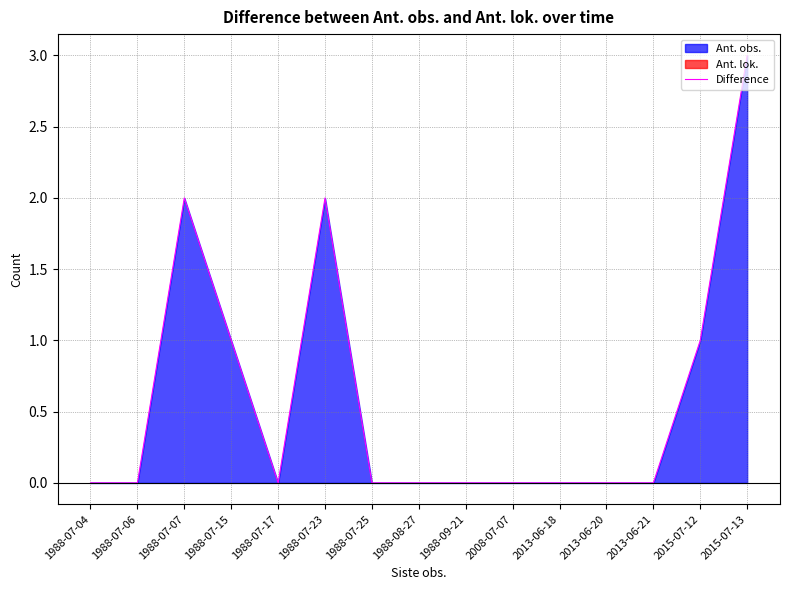

How many categories are shown in the chart?

15